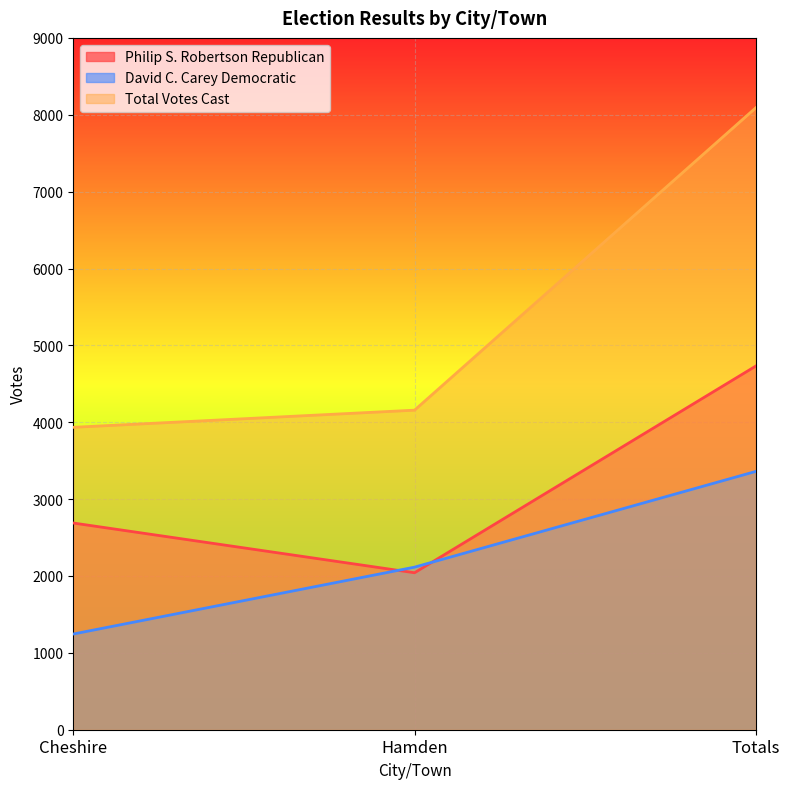

How many data points in Philip S. Robertson Republican are less than 2689?

1